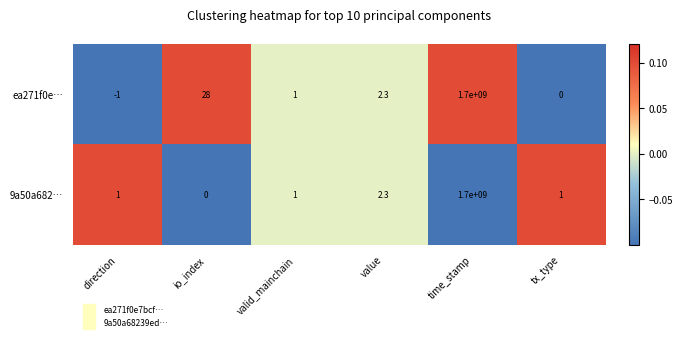

At which category is the sum across all series the highest?

time_stamp